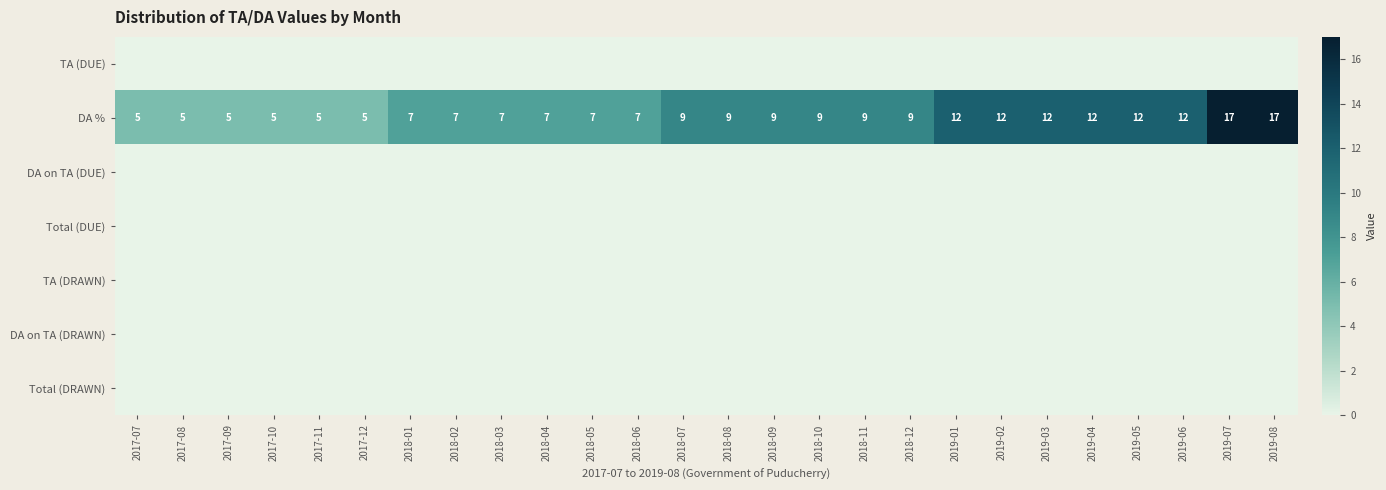

What is the highest value of the DA % series?

17